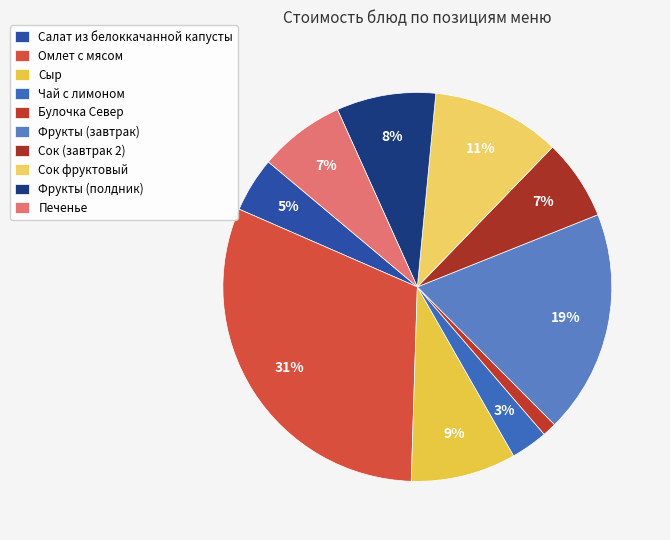

Count the number of slices in the pie.

10